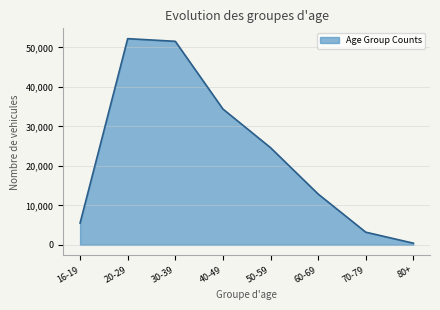

What is the difference between the values at 50-59 and 20-29?

27618